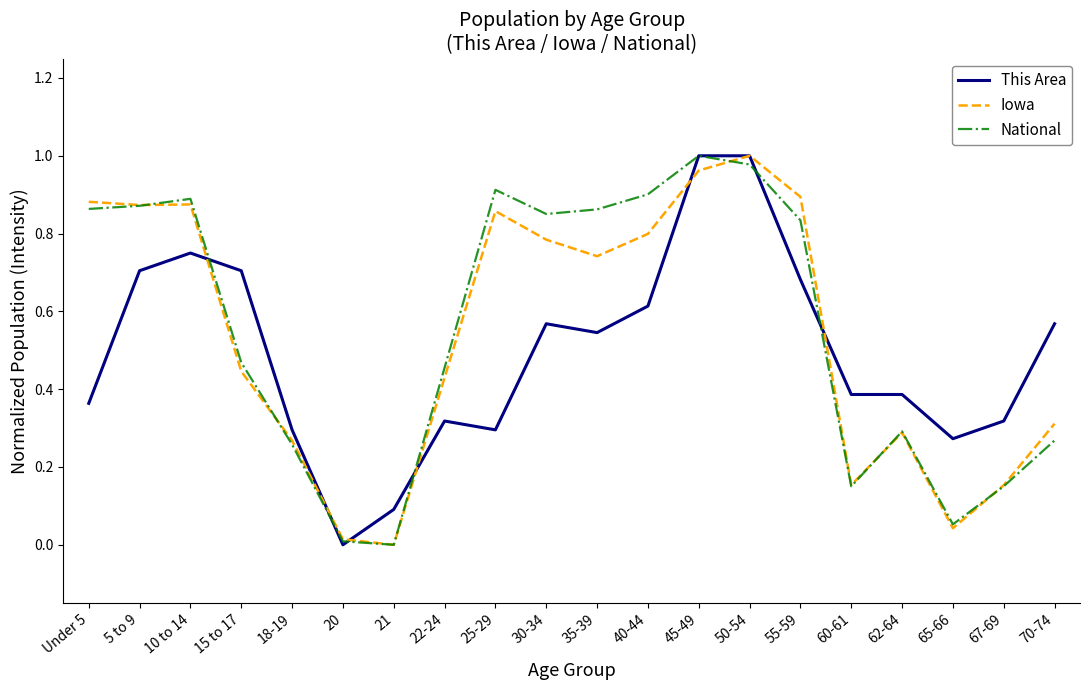

At 30-34, list the series in order from smallest to largest.

This Area, Iowa, National